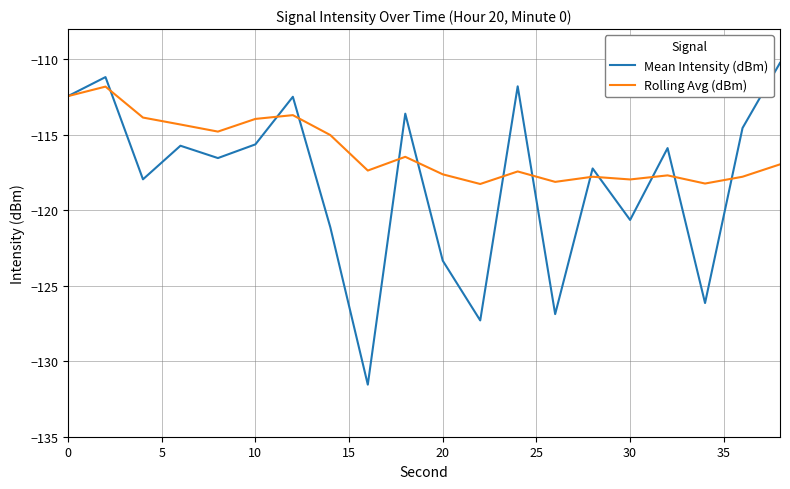

What is the average value of the Mean Intensity (dBm) series?

-118.1